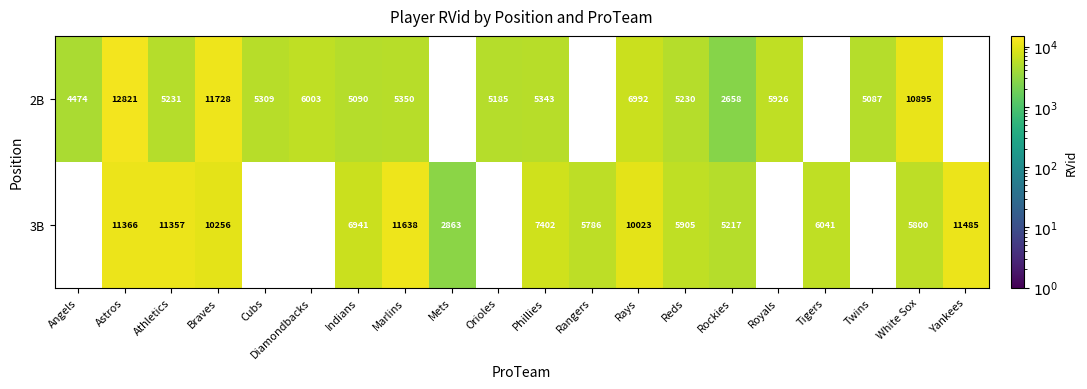

What is the sum of the 2B values at Cubs and Diamondbacks?

11312